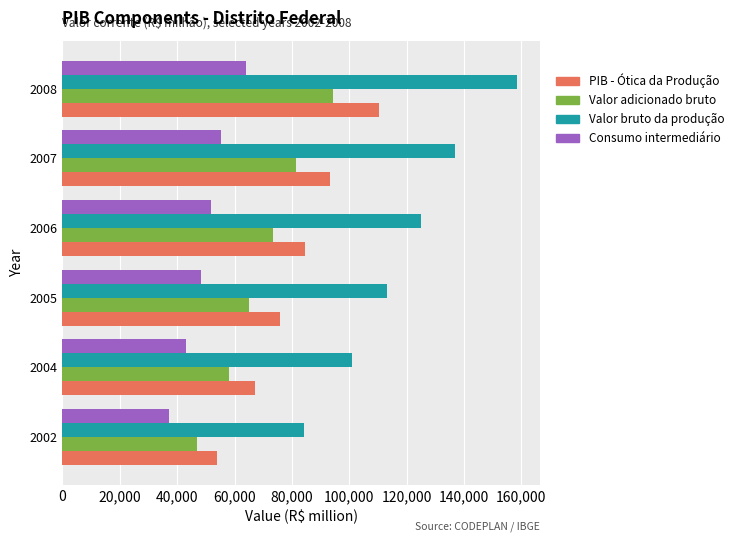

What is the maximum value shown in the chart?

158604.3